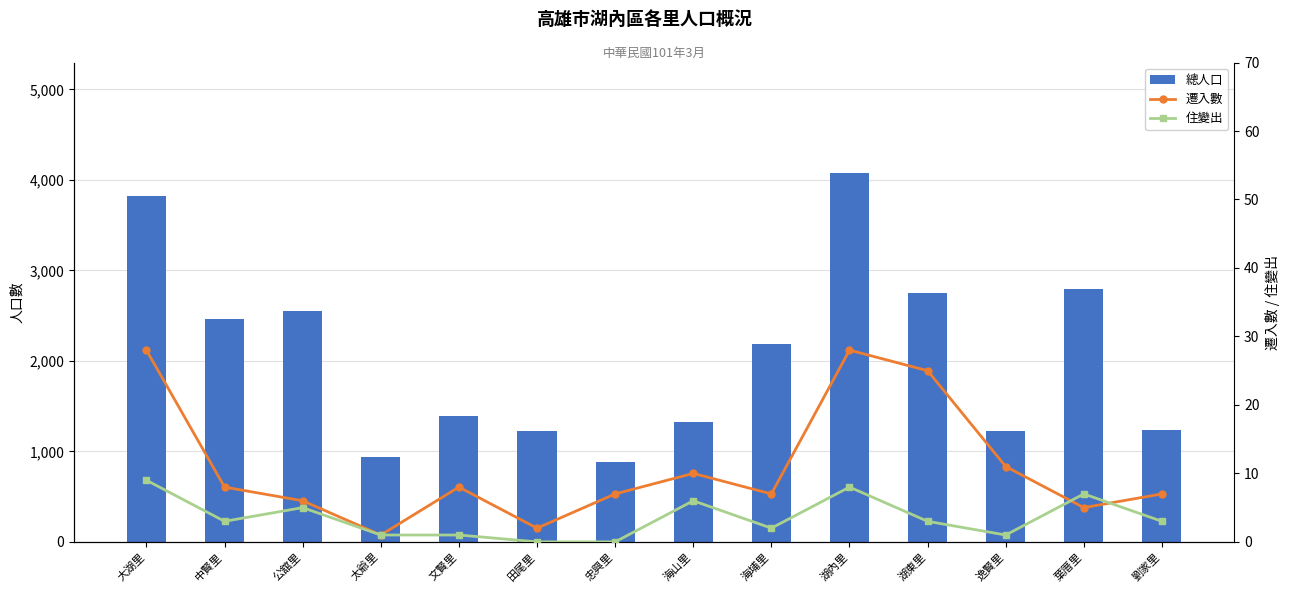

What are all the series names shown in the legend?

總人口, 遷入數, 住變出